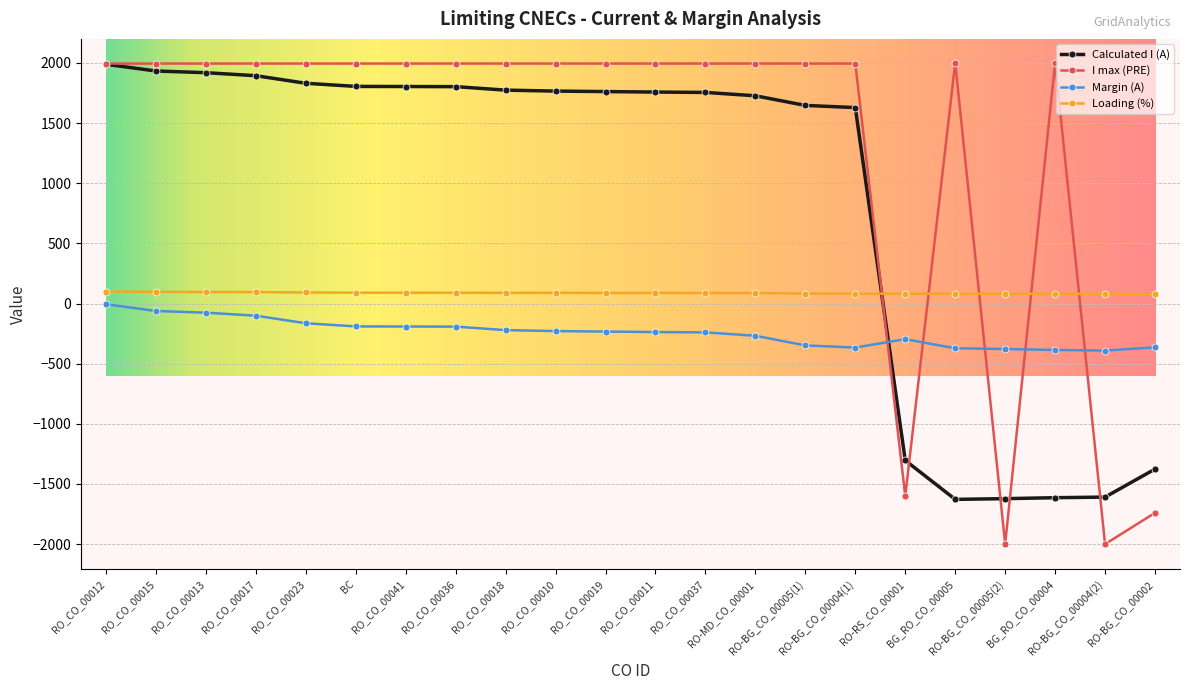

How many values in Calculated I (A) are above zero?

16